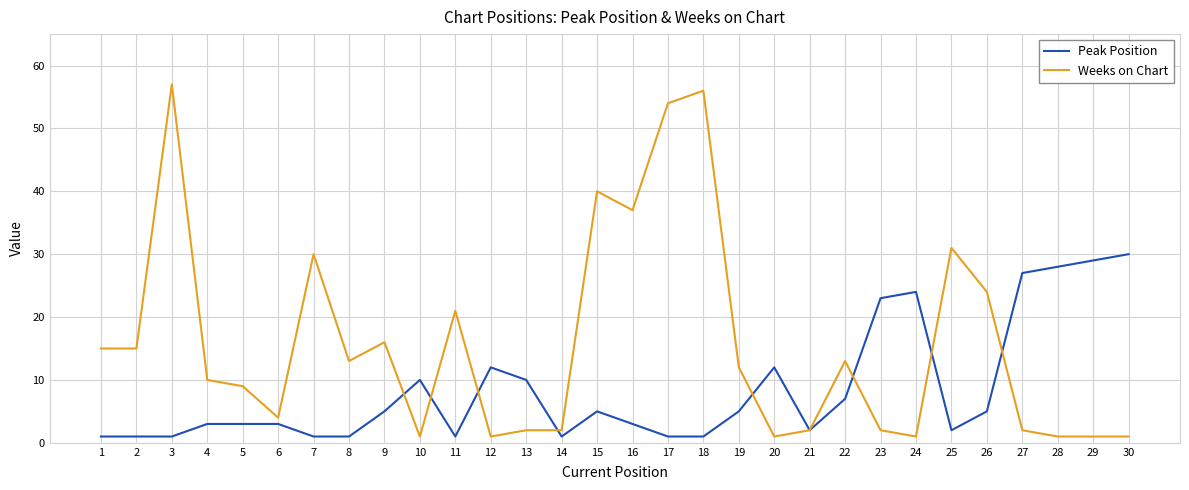

What is the greatest value displayed?

57